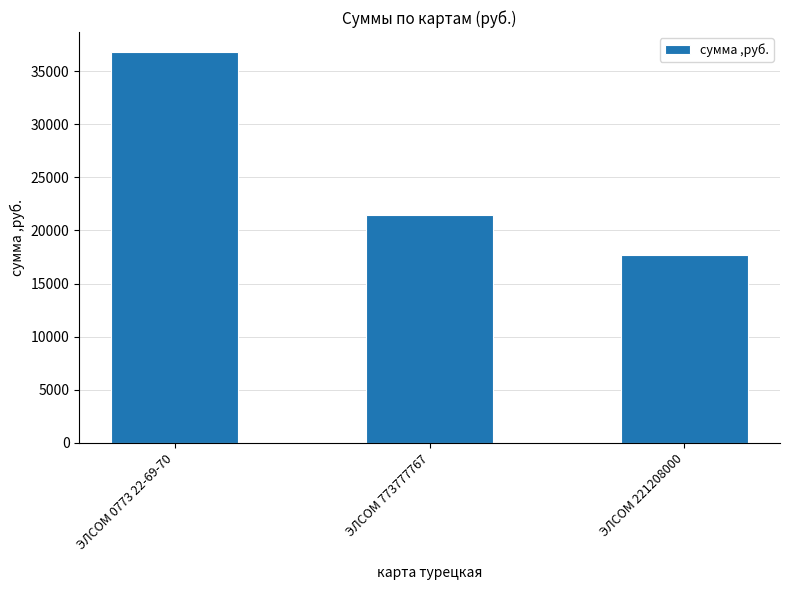

How many data points are less than 21420?

1